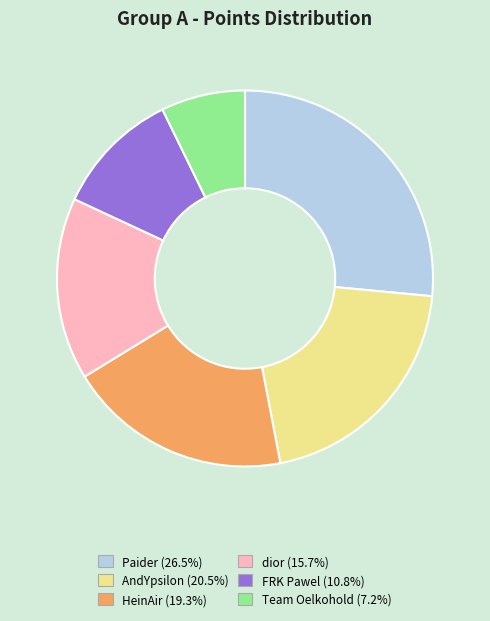

Count the number of slices in the pie.

6